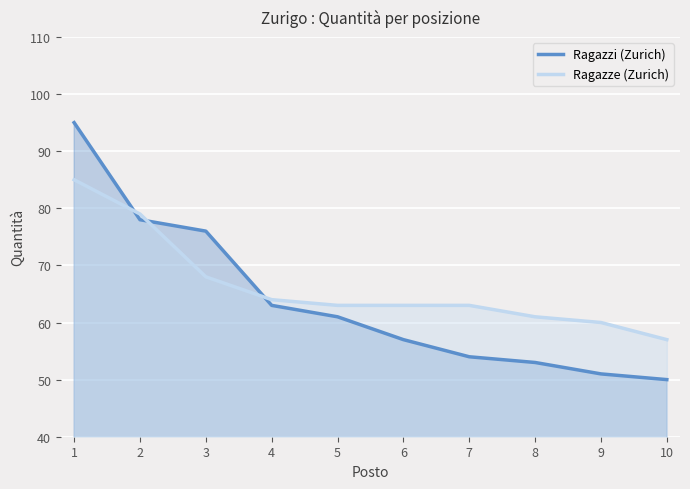

Is it true that Ragazze (Zurich) equals 115 at 3?

False